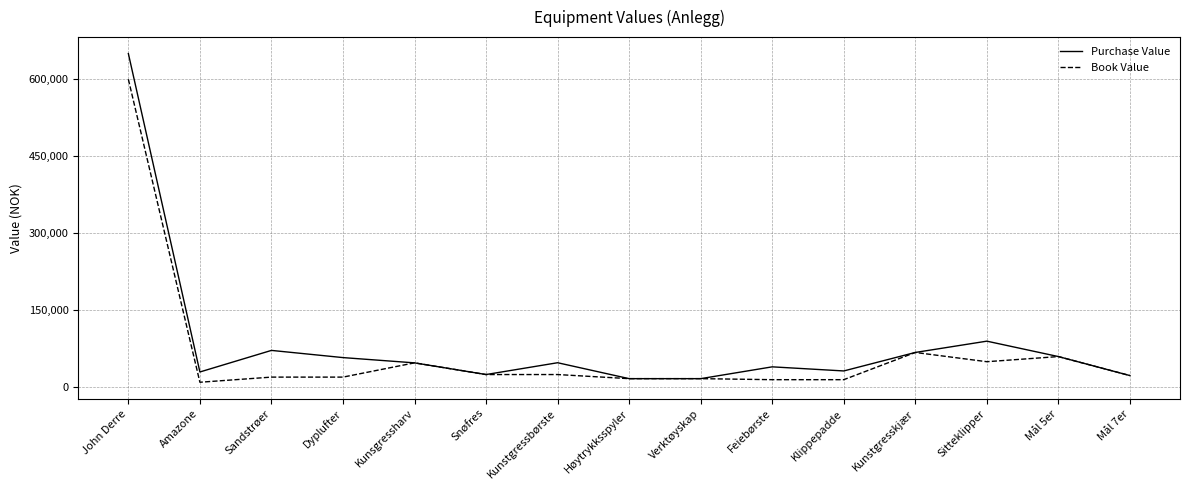

Is it true that Purchase Value equals 68120 at Feiebørste?

False